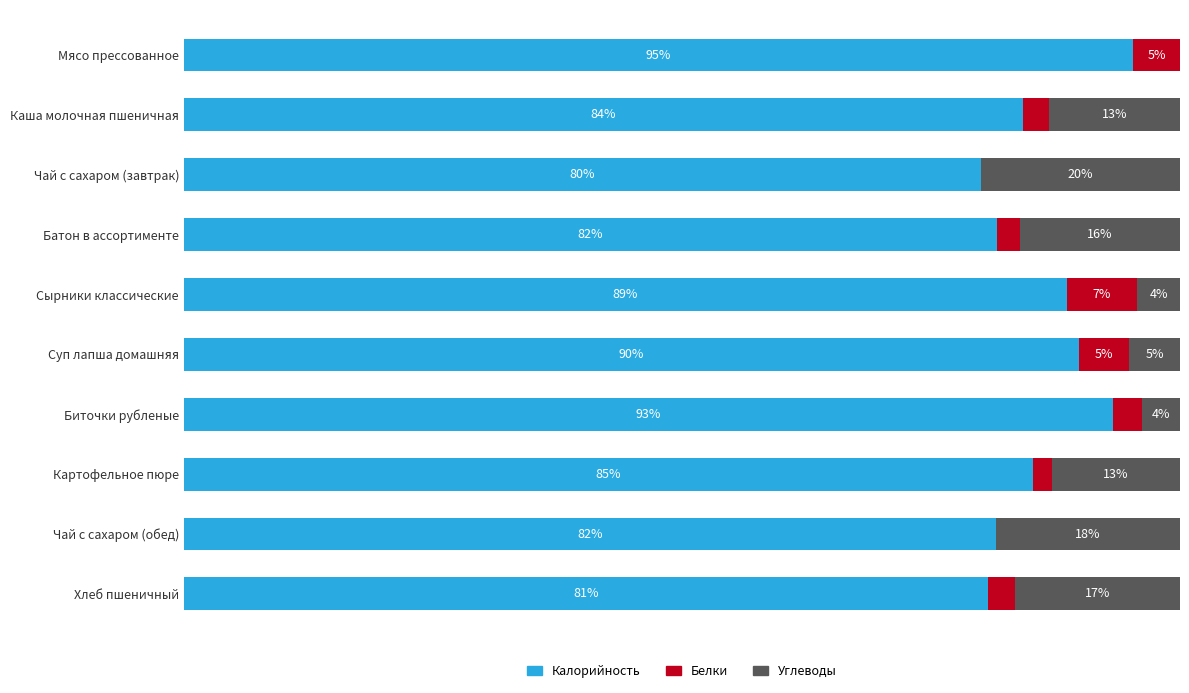

What are all the series names shown in the legend?

Калорийность, Белки, Углеводы